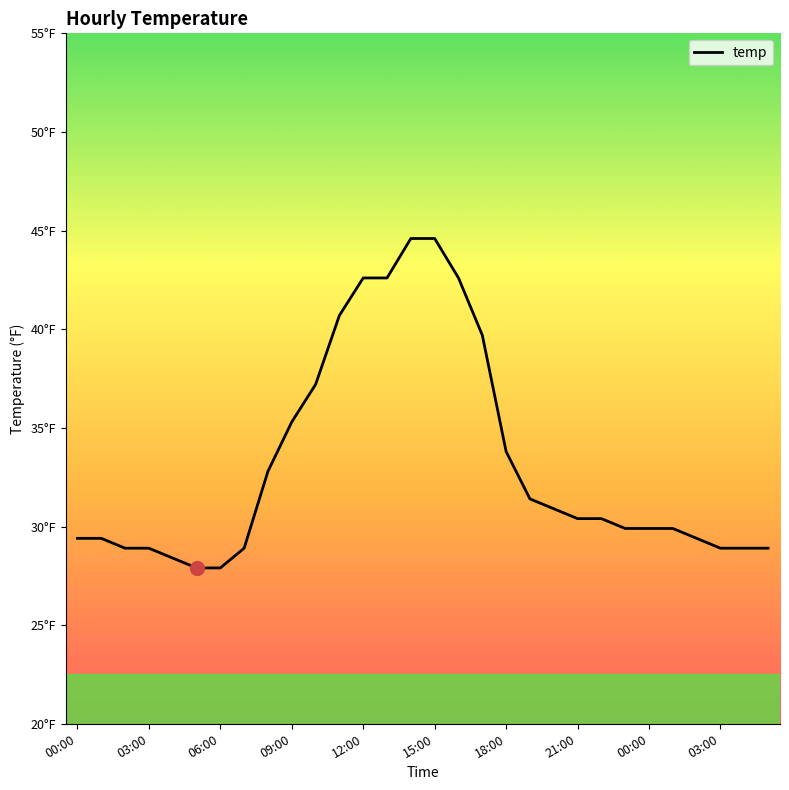

Is this an area chart (filled region under the line)?

No